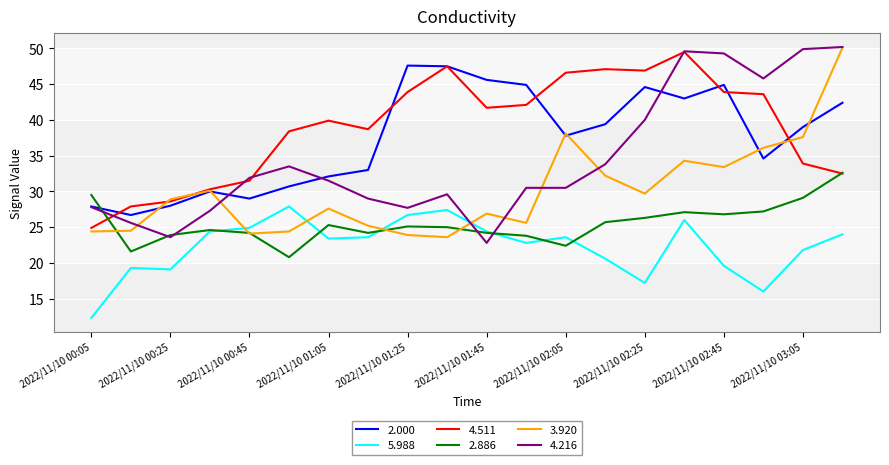

What is the greatest value displayed?

50.2